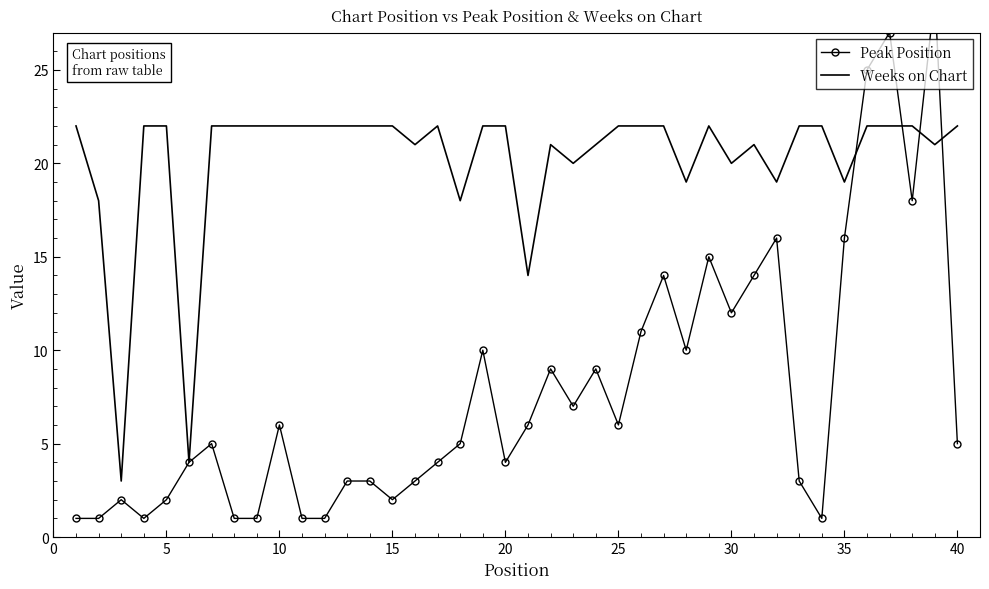

What is the average value of the Weeks on Chart series?

20